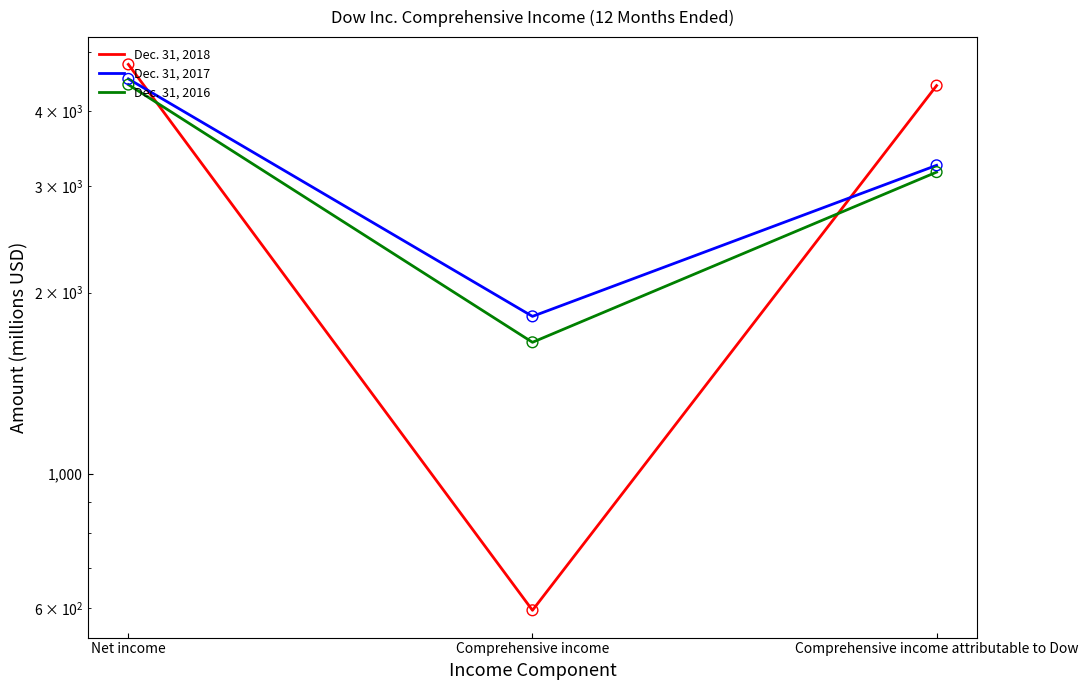

Is the value of Dec. 31, 2016 at Comprehensive income greater than the value of Dec. 31, 2017 at Comprehensive income attributable to Dow?

No